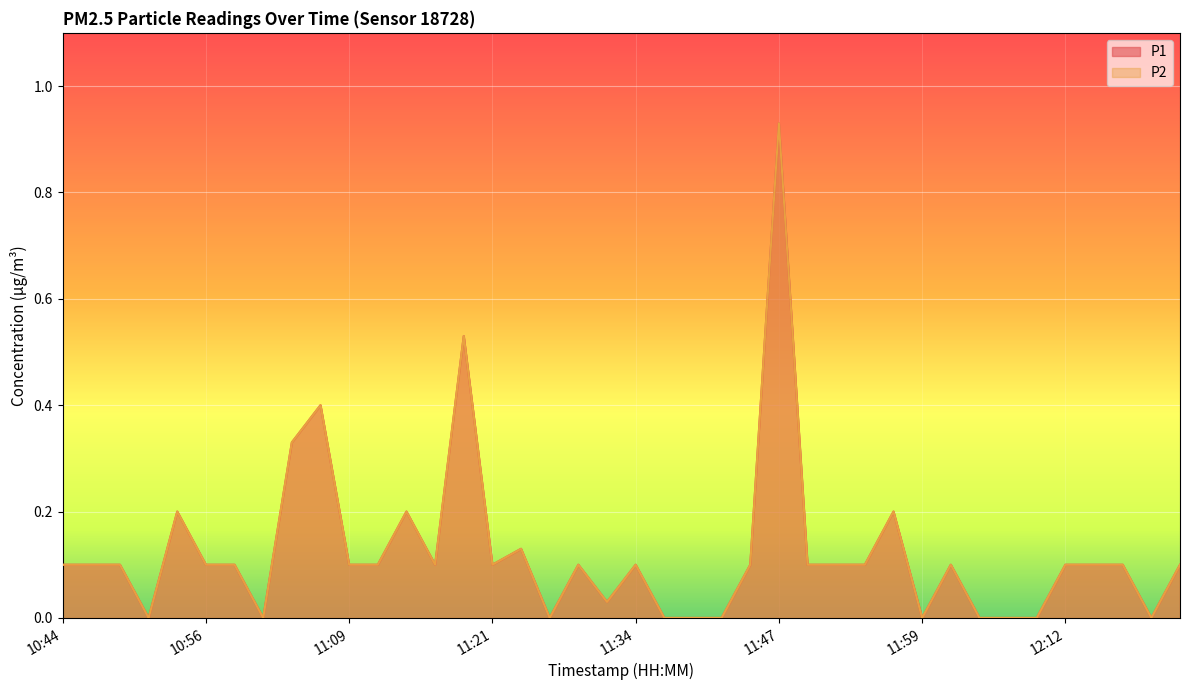

Which series changed the most between 11:54 and 11:59?

P1